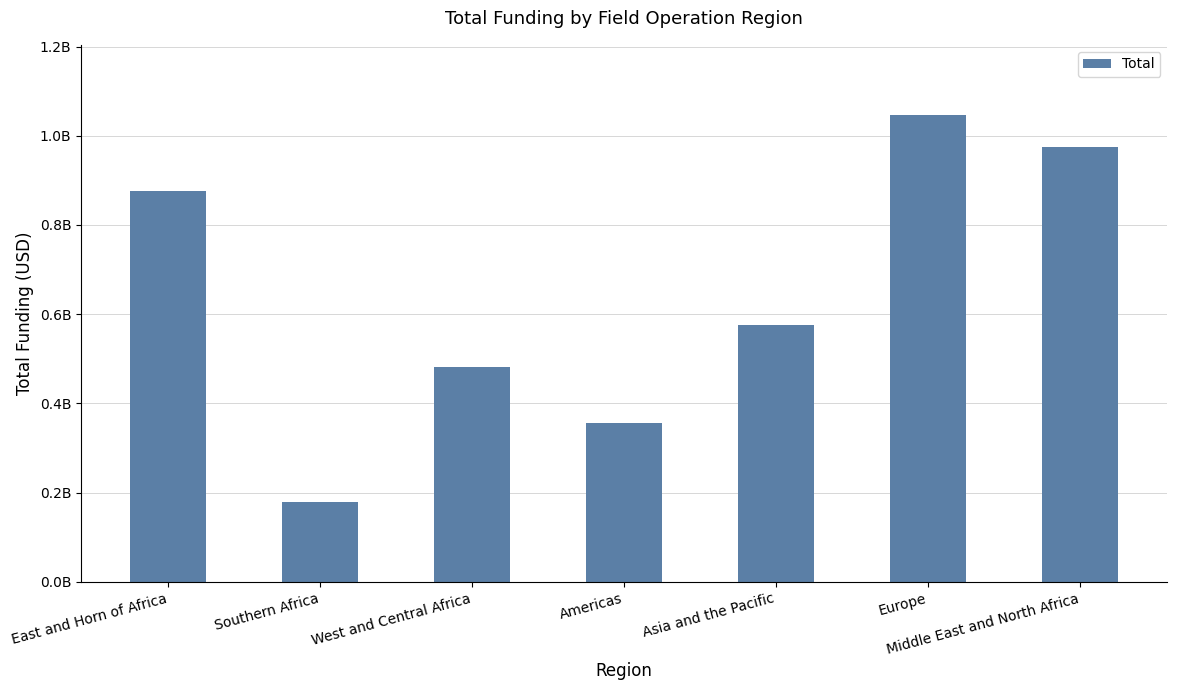

Reading left to right, extract all data points from this chart.

East and Horn of Africa=875294866.0	Southern Africa=178238247.0	West and Central Africa=482234513.6	Americas=355134879.8	Asia and the Pacific=575106867.6	Europe=1046742840.4	Middle East and North Africa=974223818.9